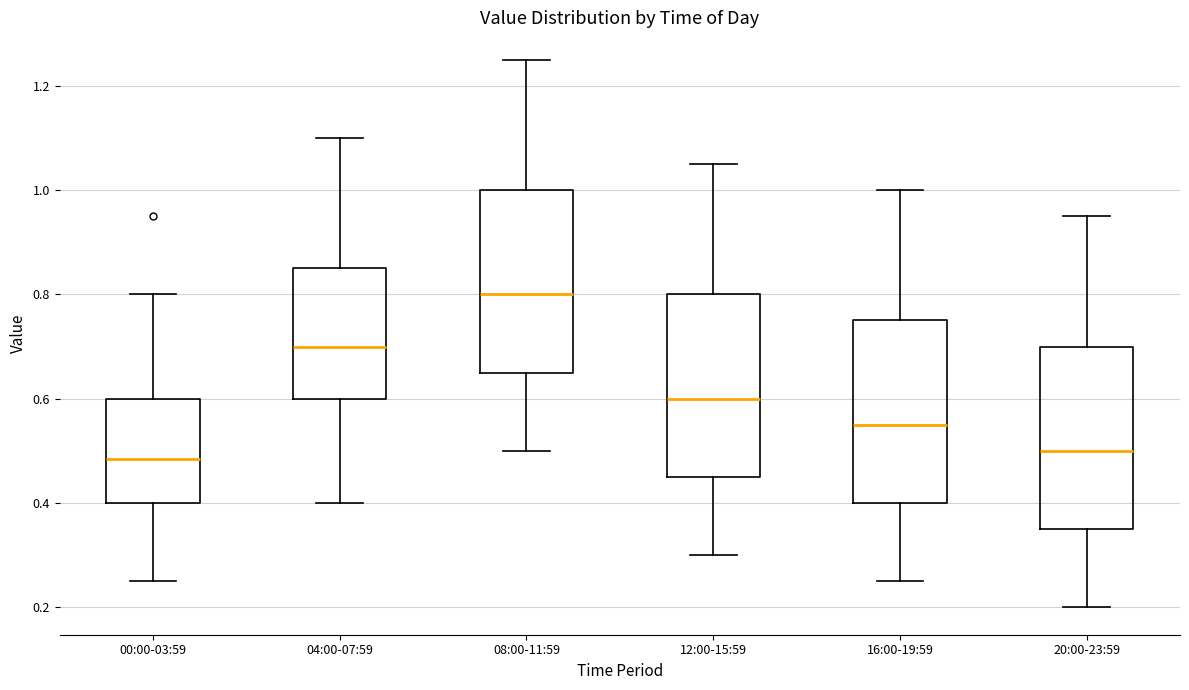

Where does the median line of the box for 20:00-23:59 sit on the y-axis? The values are not printed on the chart, so give them approximately, as read against the axis.

0.50